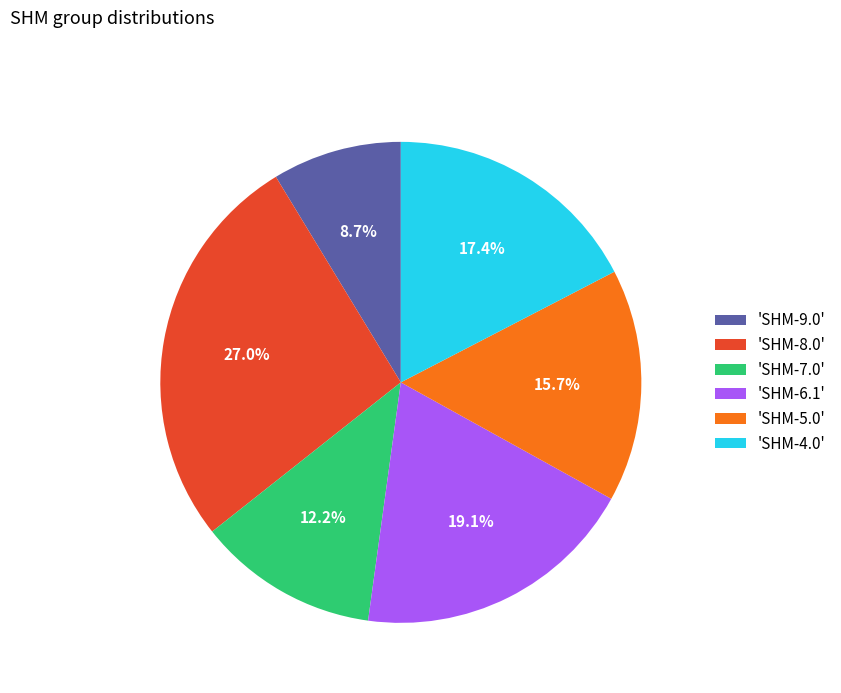

Is the sum of 'SHM-9.0' and 'SHM-8.0' greater than half?

No